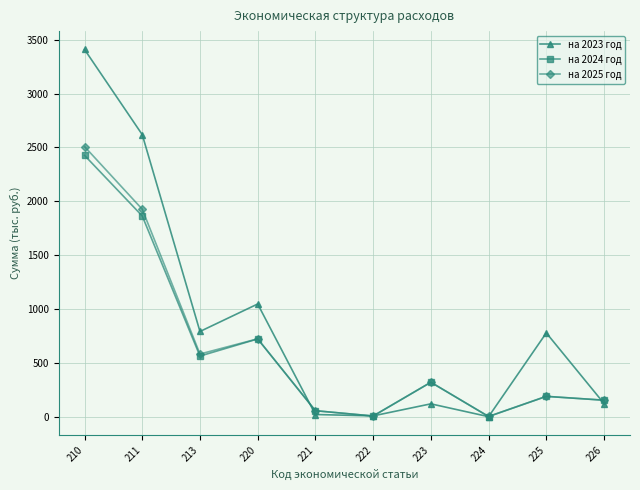

How many interior local valleys does the на 2023 год series have?

3